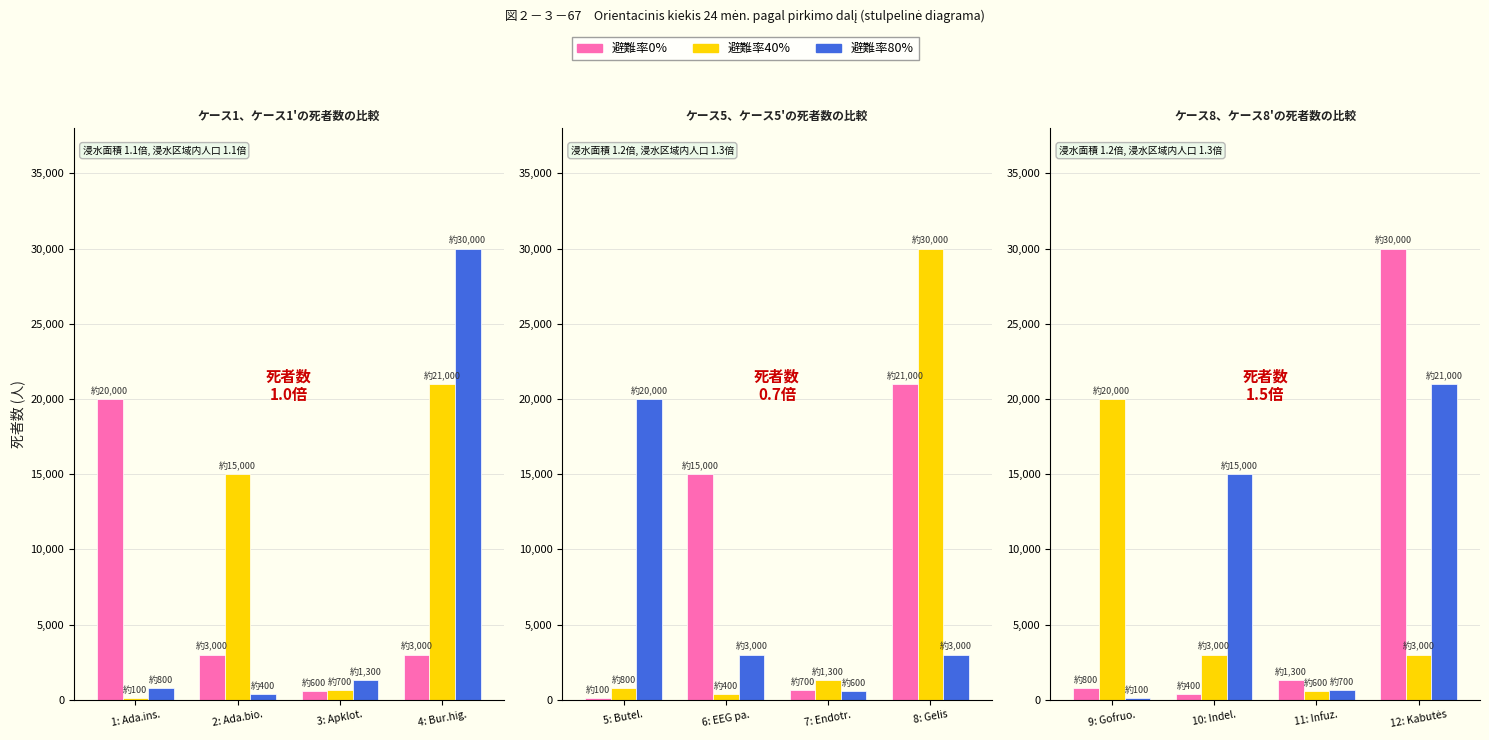

What is the difference between the highest and lowest values at 11: Infuz.?

700